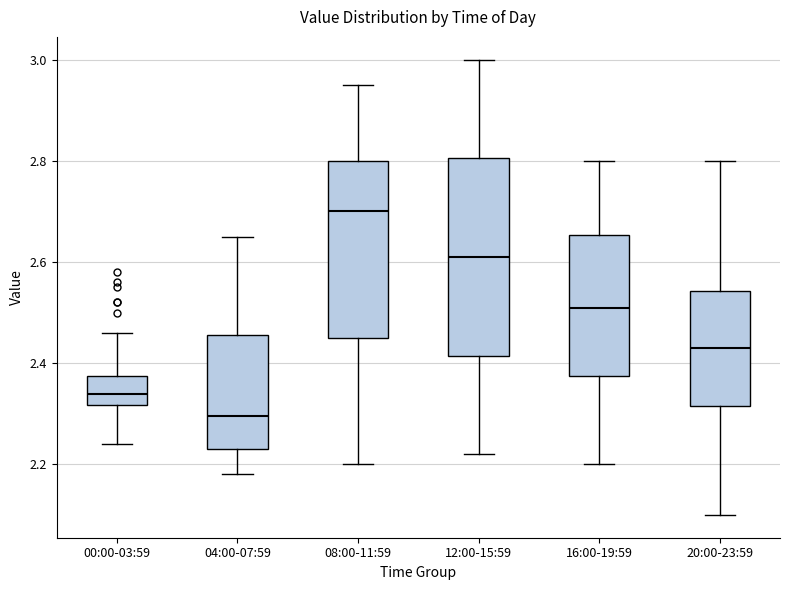

Reading left to right, read every box against the y-axis: the position of its median line, the range the box covers, and the ends of its whiskers. The values are not printed on the chart, so give them approximately, as read against the axis.

00:00-03:59: median 2.34, box 2.32 to 2.38, whiskers 2.24 to 2.46
04:00-07:59: median 2.30, box 2.24 to 2.46, whiskers 2.18 to 2.66
08:00-11:59: median 2.70, box 2.46 to 2.80, whiskers 2.20 to 2.96
12:00-15:59: median 2.62, box 2.42 to 2.80, whiskers 2.22 to 3.00
16:00-19:59: median 2.52, box 2.38 to 2.66, whiskers 2.20 to 2.80
20:00-23:59: median 2.44, box 2.32 to 2.54, whiskers 2.10 to 2.80